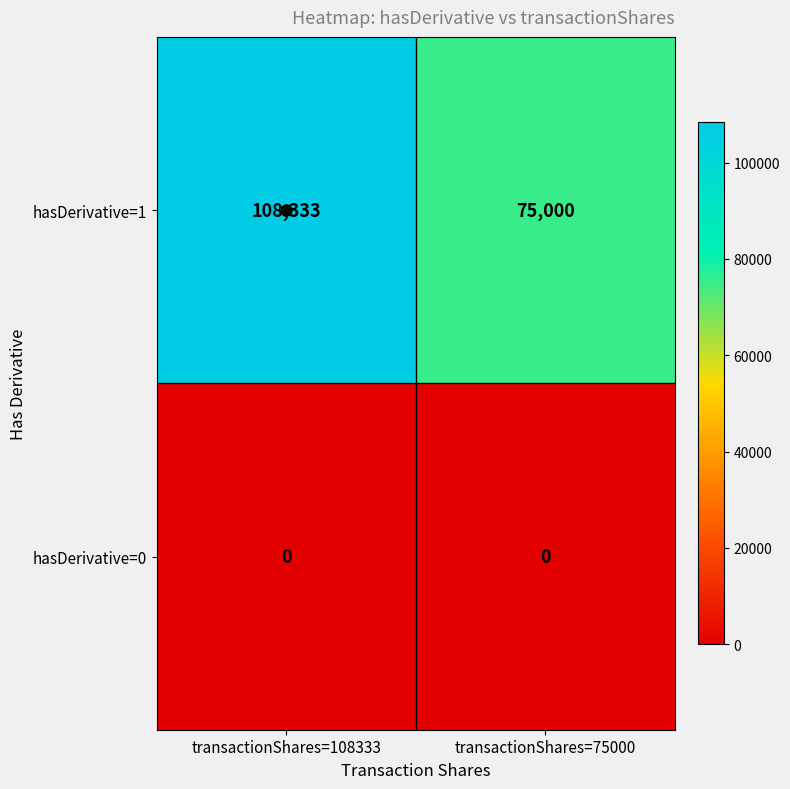

What is the difference between the maximum and minimum values in the hasDerivative=1 series?

33333